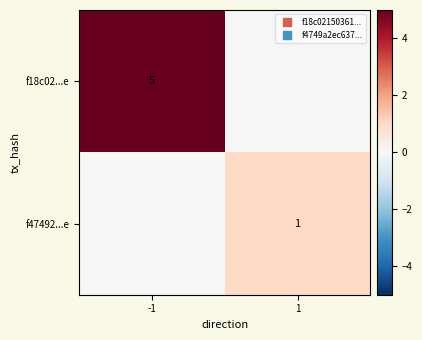

The value of f47492...e at -1 is 1. True or false?

False